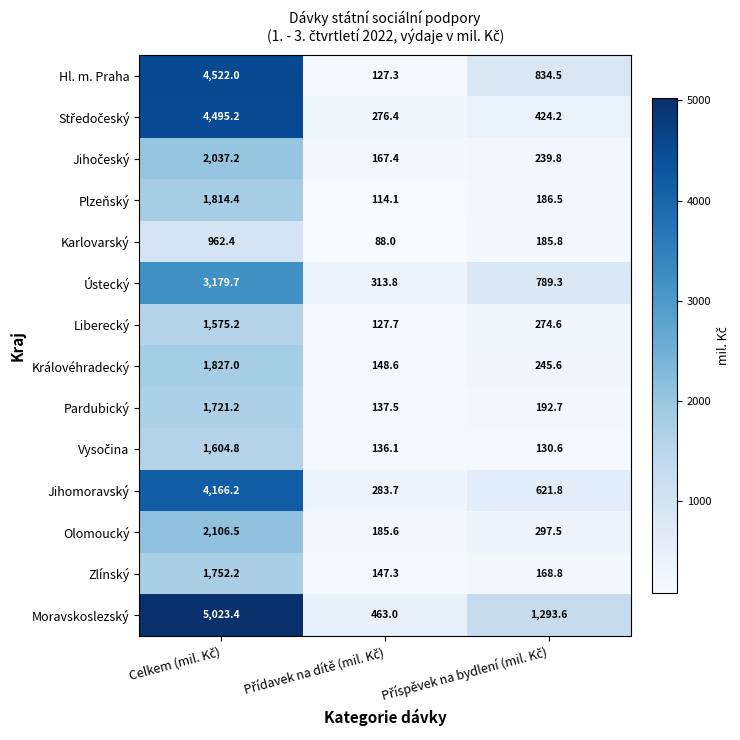

What is the sum of all Olomoucký values?

2589.6